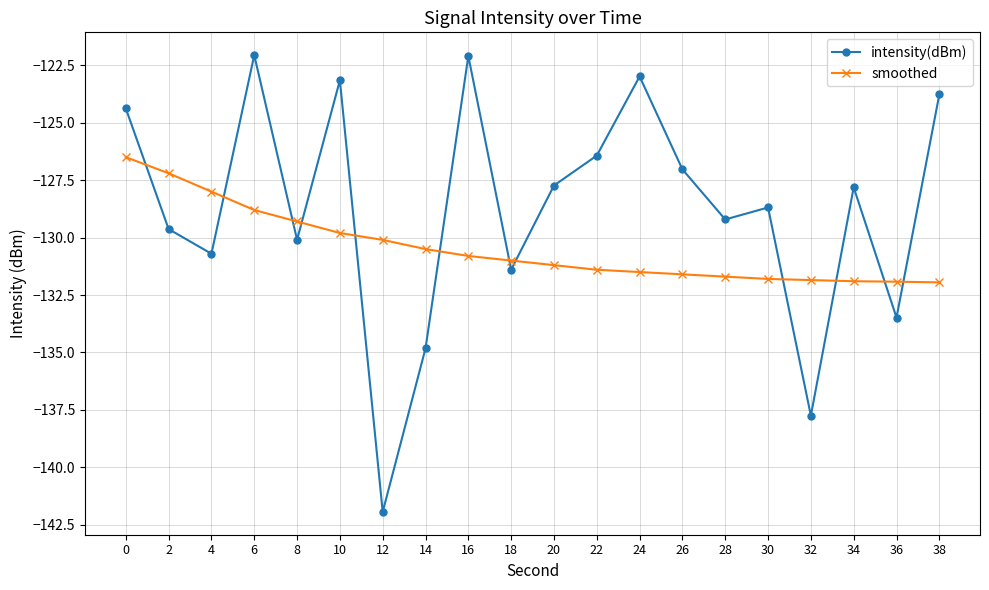

At 24, list the series in order from largest to smallest.

intensity(dBm), smoothed